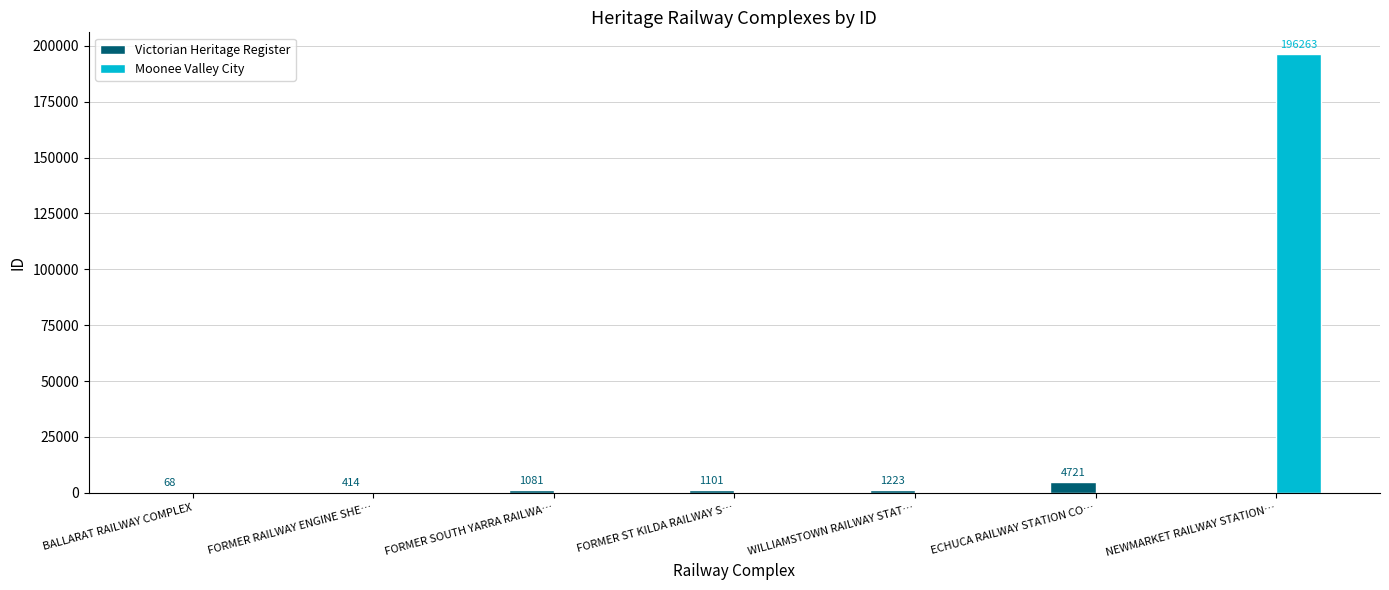

What is the sum of the Victorian Heritage Register values at ECHUCA RAILWAY STATION CO… and FORMER ST KILDA RAILWAY S…?

5822